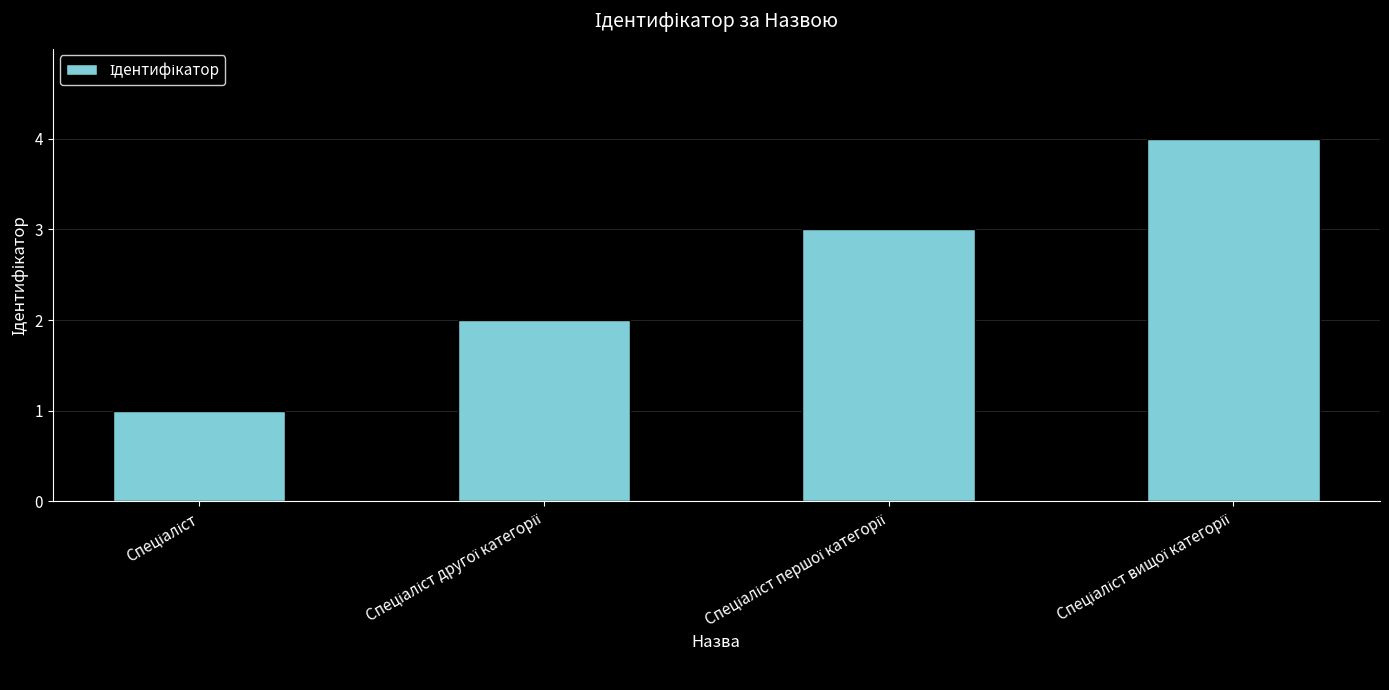

What is the difference between the maximum and minimum values?

3